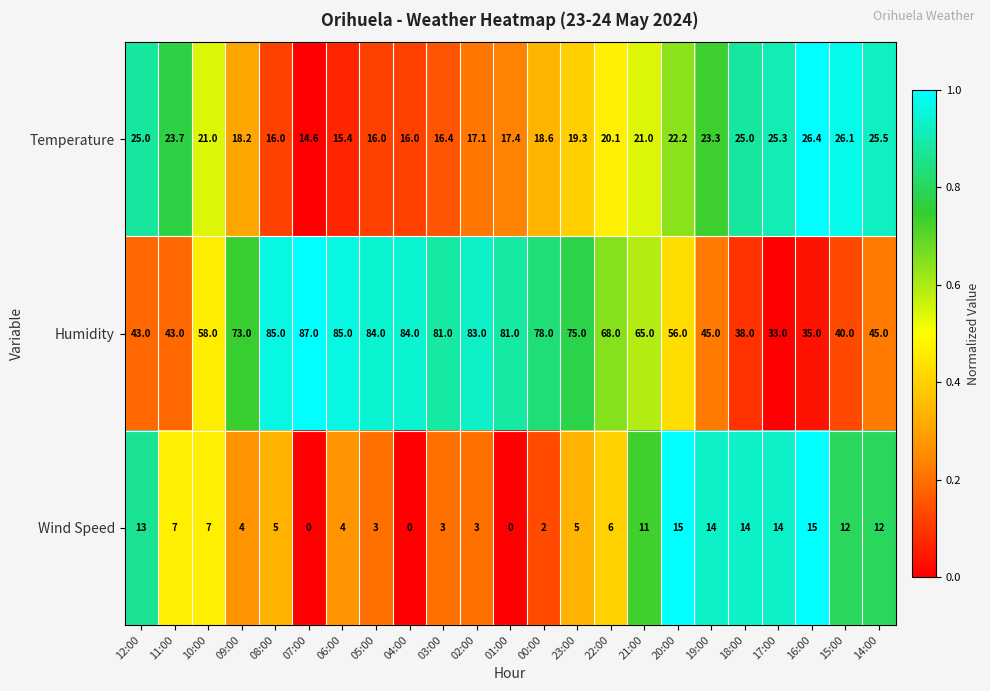

Between 08:00 and 05:00, which series saw the biggest shift?

Wind Speed